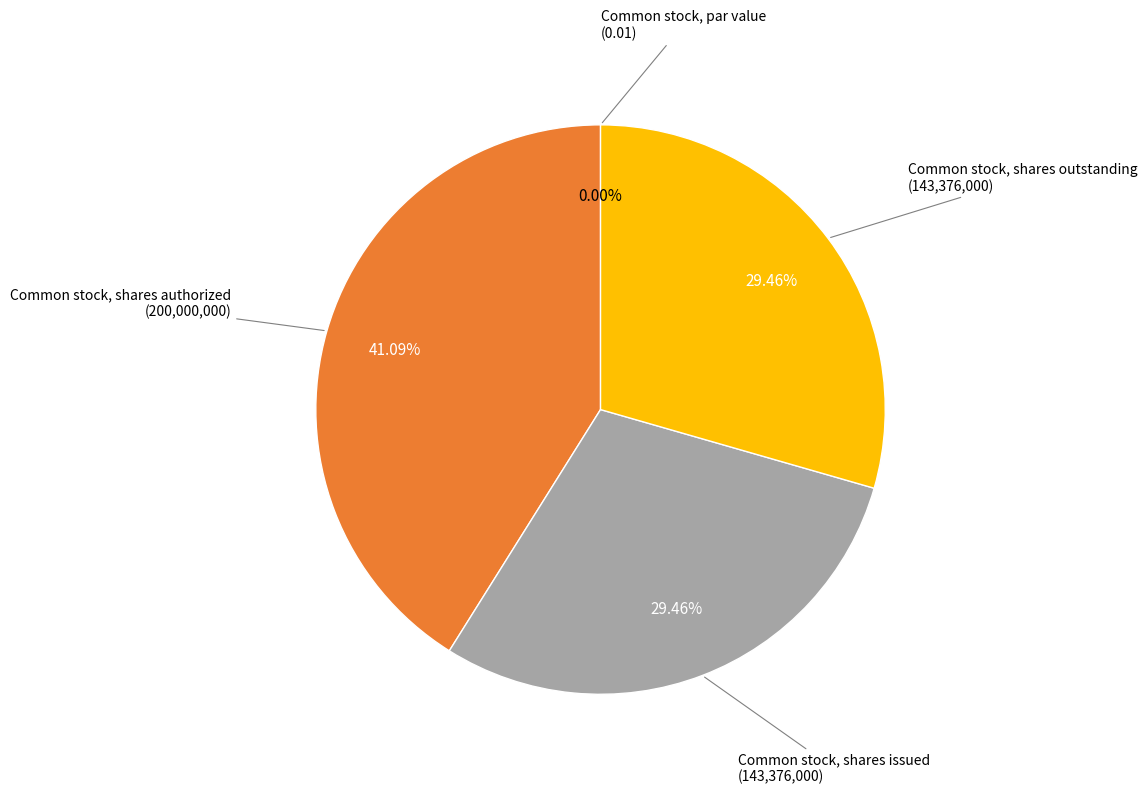

To the nearest percent, what is the average slice percentage?

25%